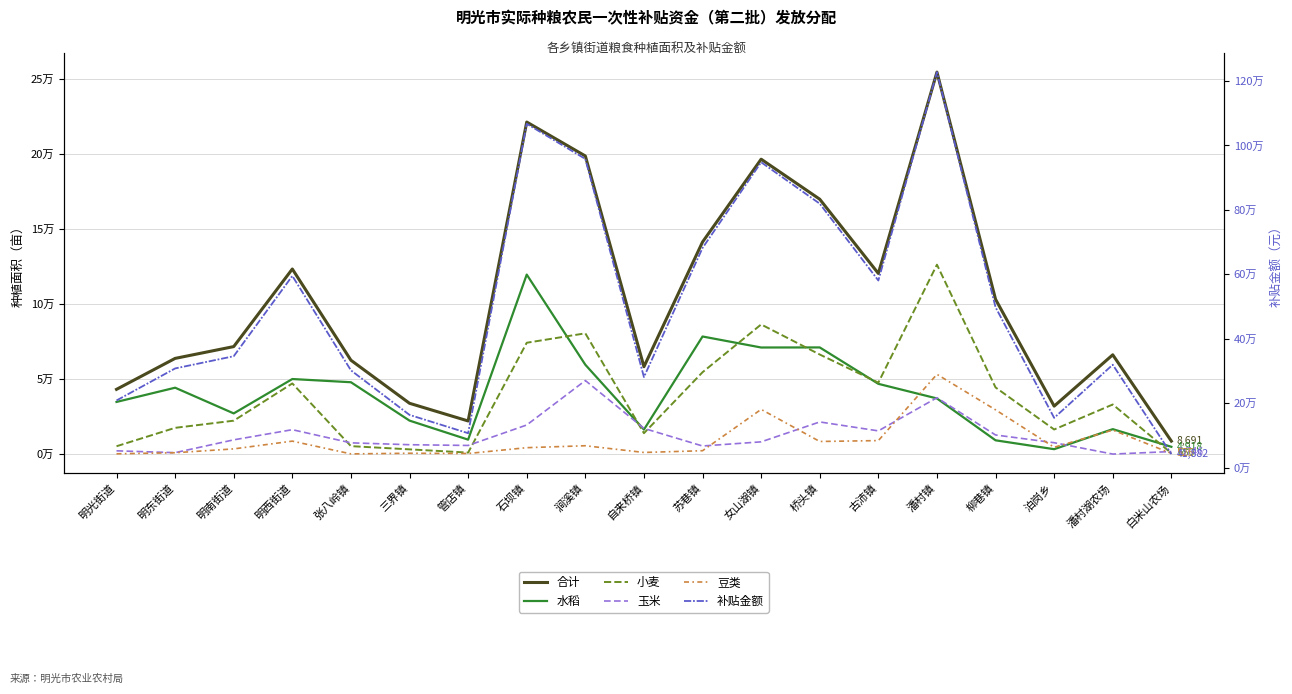

Does the chart display data point markers on the line(s)?

No